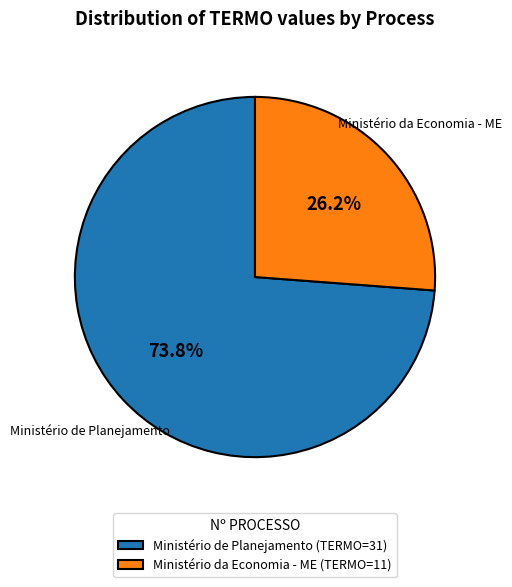

Do Ministério da Economia - ME (TERMO=11) and Ministério de Planejamento (TERMO=31) together represent more than half of the pie?

Yes